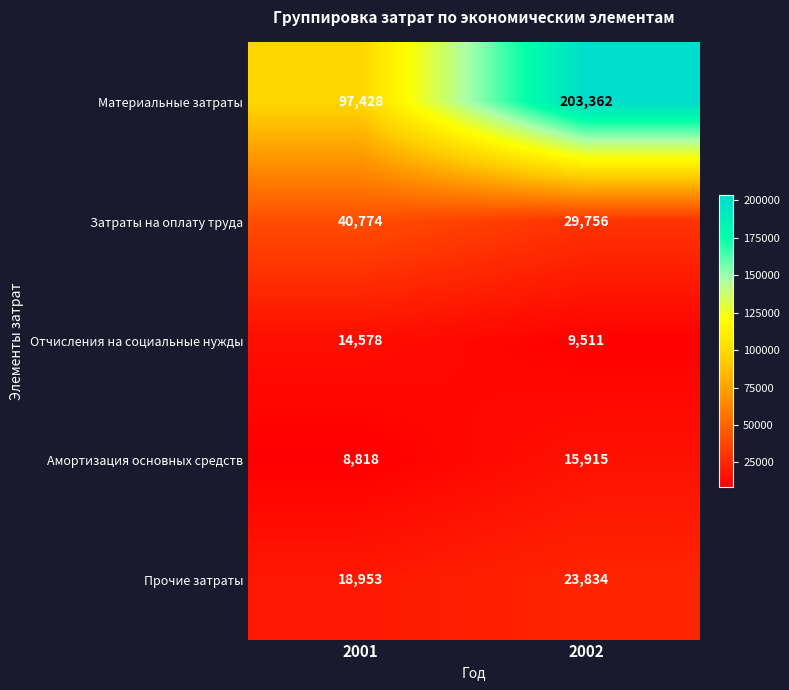

What is the lowest value of the Отчисления на социальные нужды series?

9511